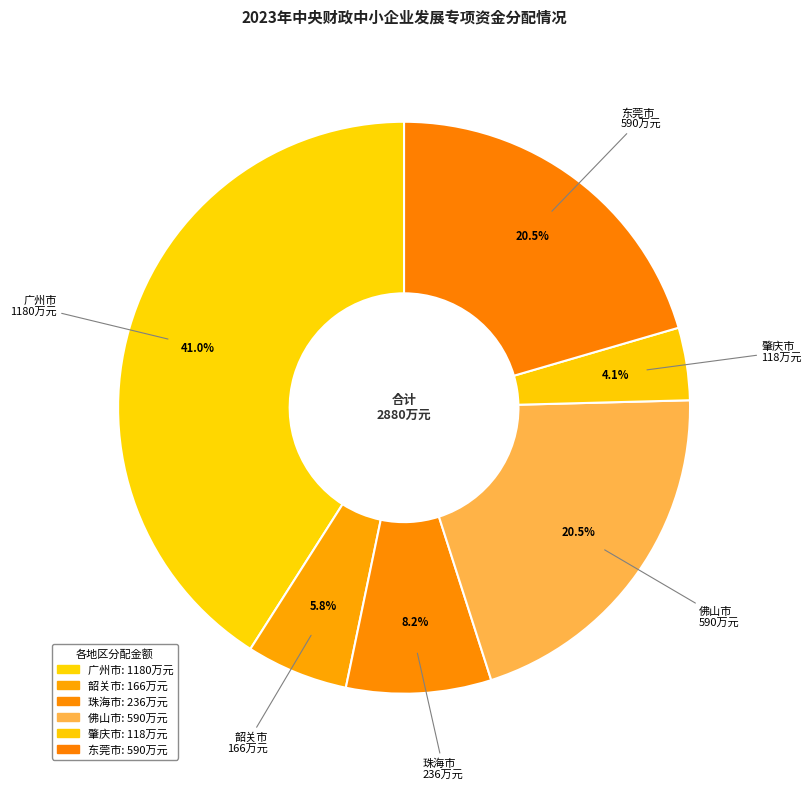

To the nearest percent, what is the average slice percentage?

17%